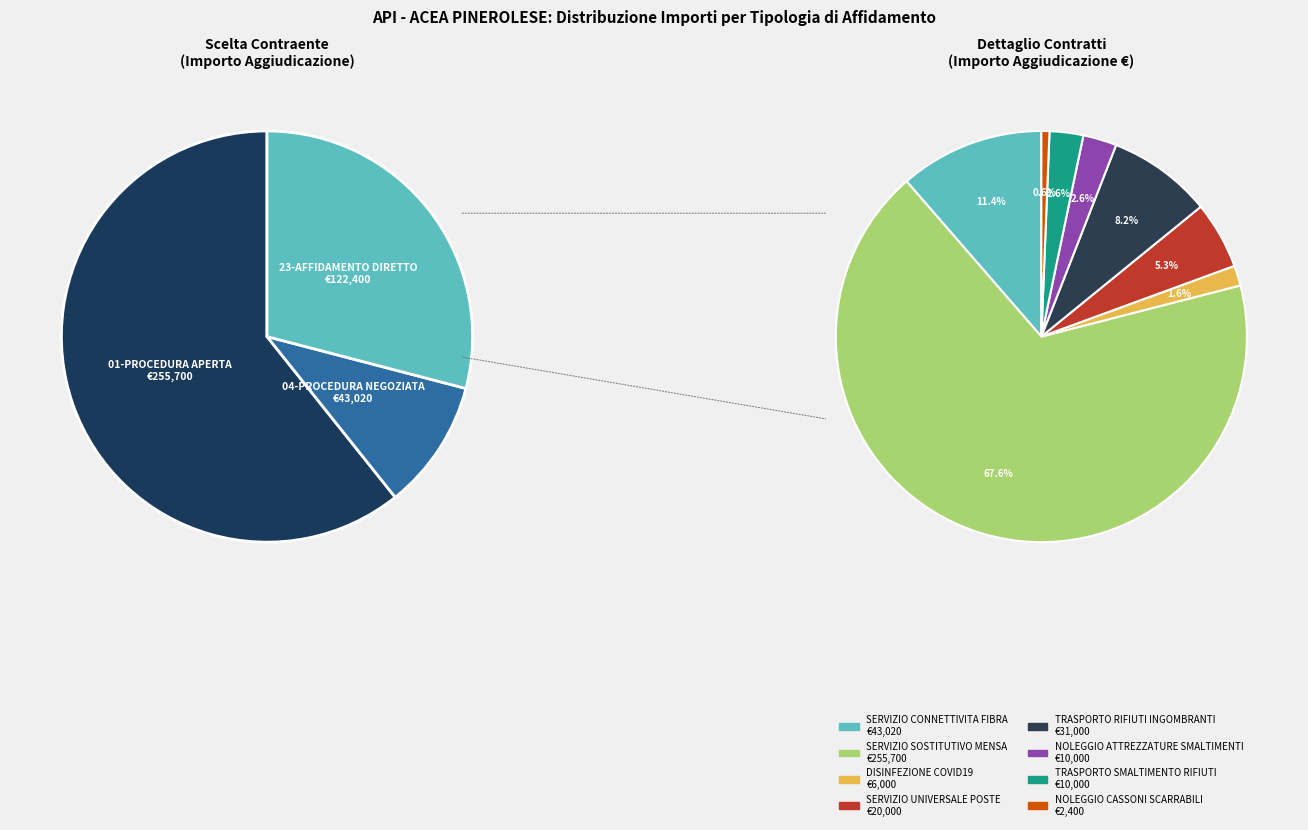

Does DISINFEZIONE COVID19 account for over 50% of the chart?

No